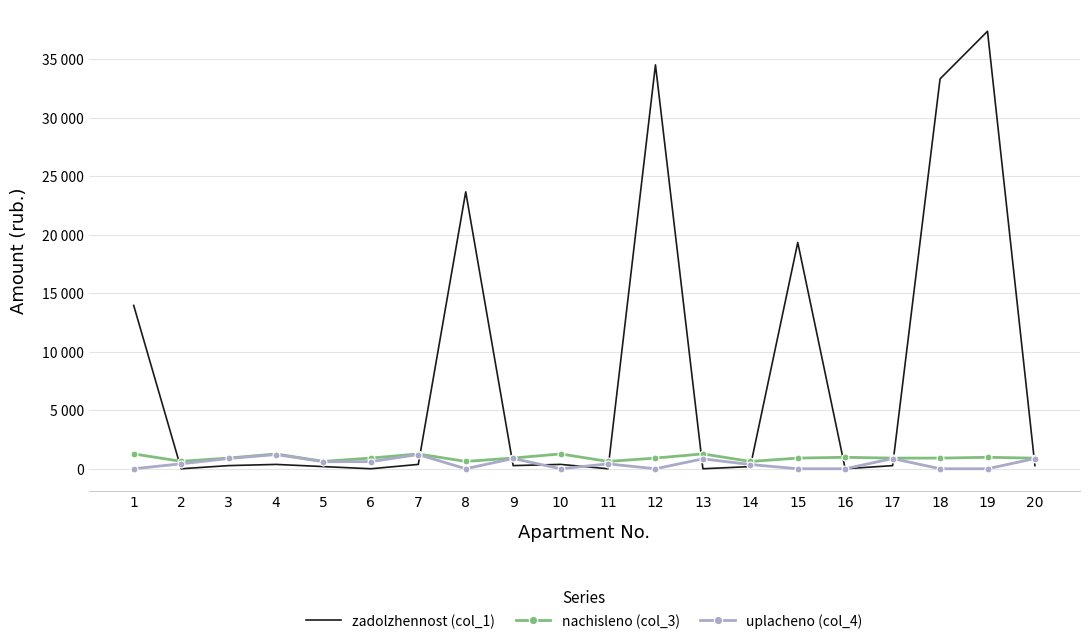

Where is the first local maximum for zadolzhennost (col_1)?

4